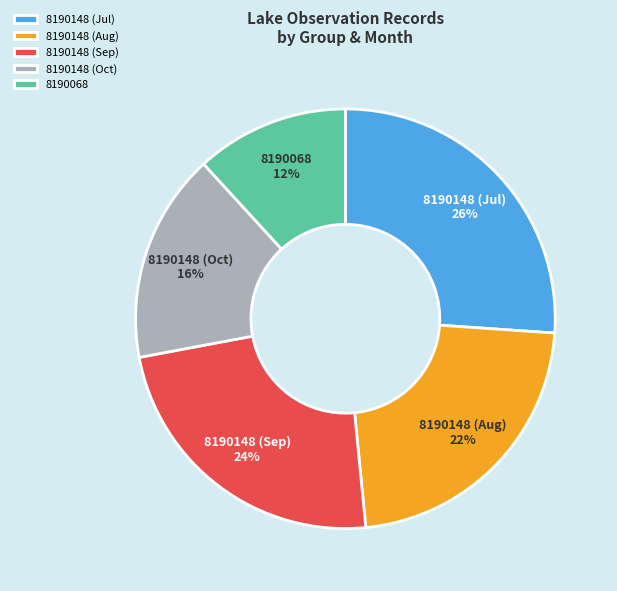

How many segments does this pie chart have?

5